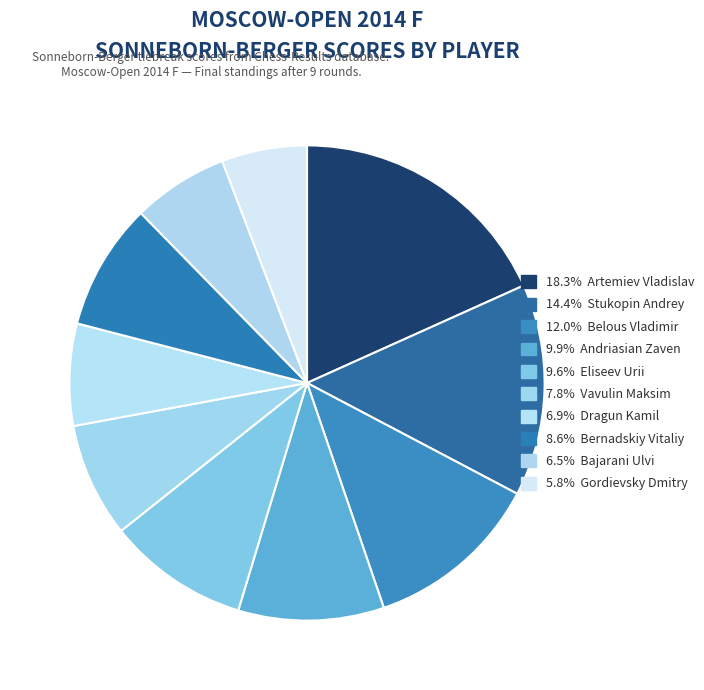

How many slices are in this pie chart?

10